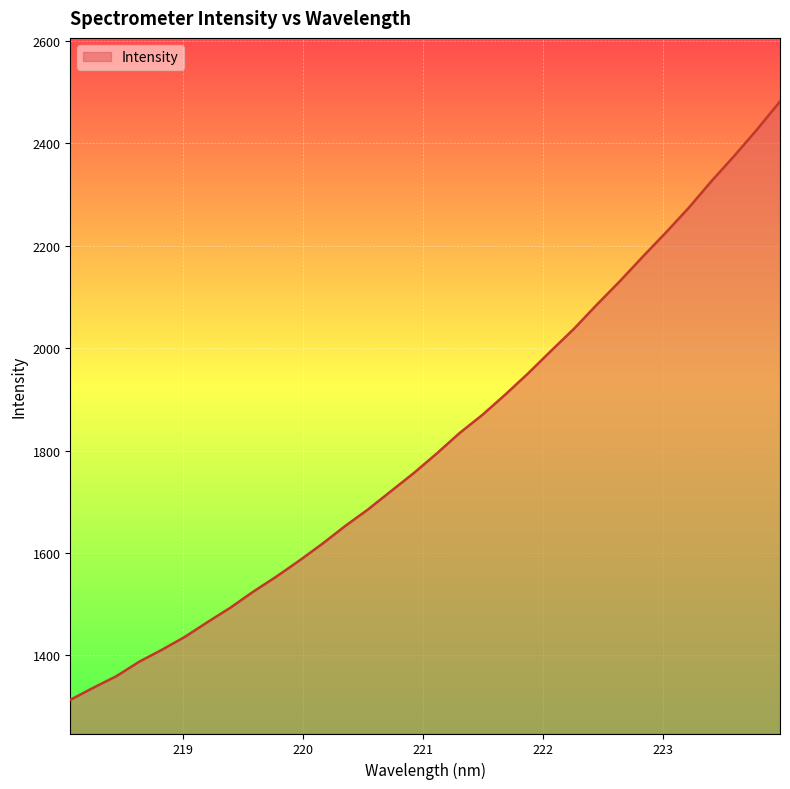

What is the greatest value displayed?

2481.3